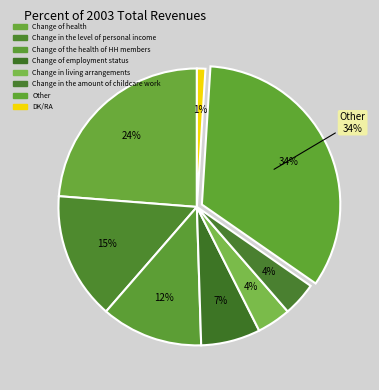

What is the smallest slice in the pie chart?

DK/RA